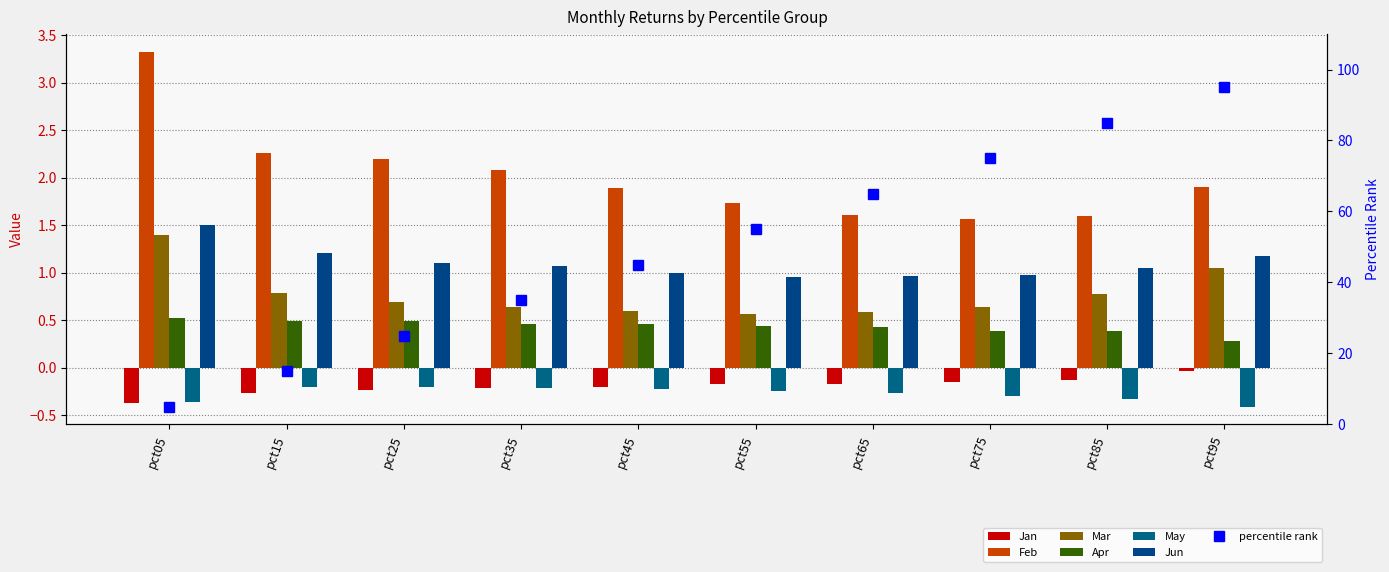

Which category has the highest value in the Mar series?

pct05